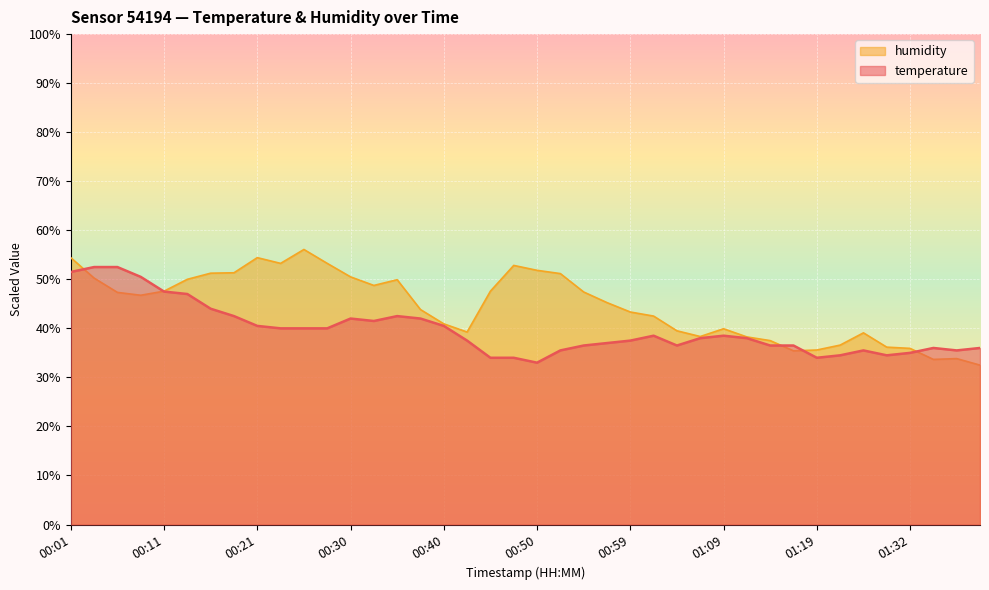

What is the sum of the humidity values at 00:16 and 00:33?

100.0